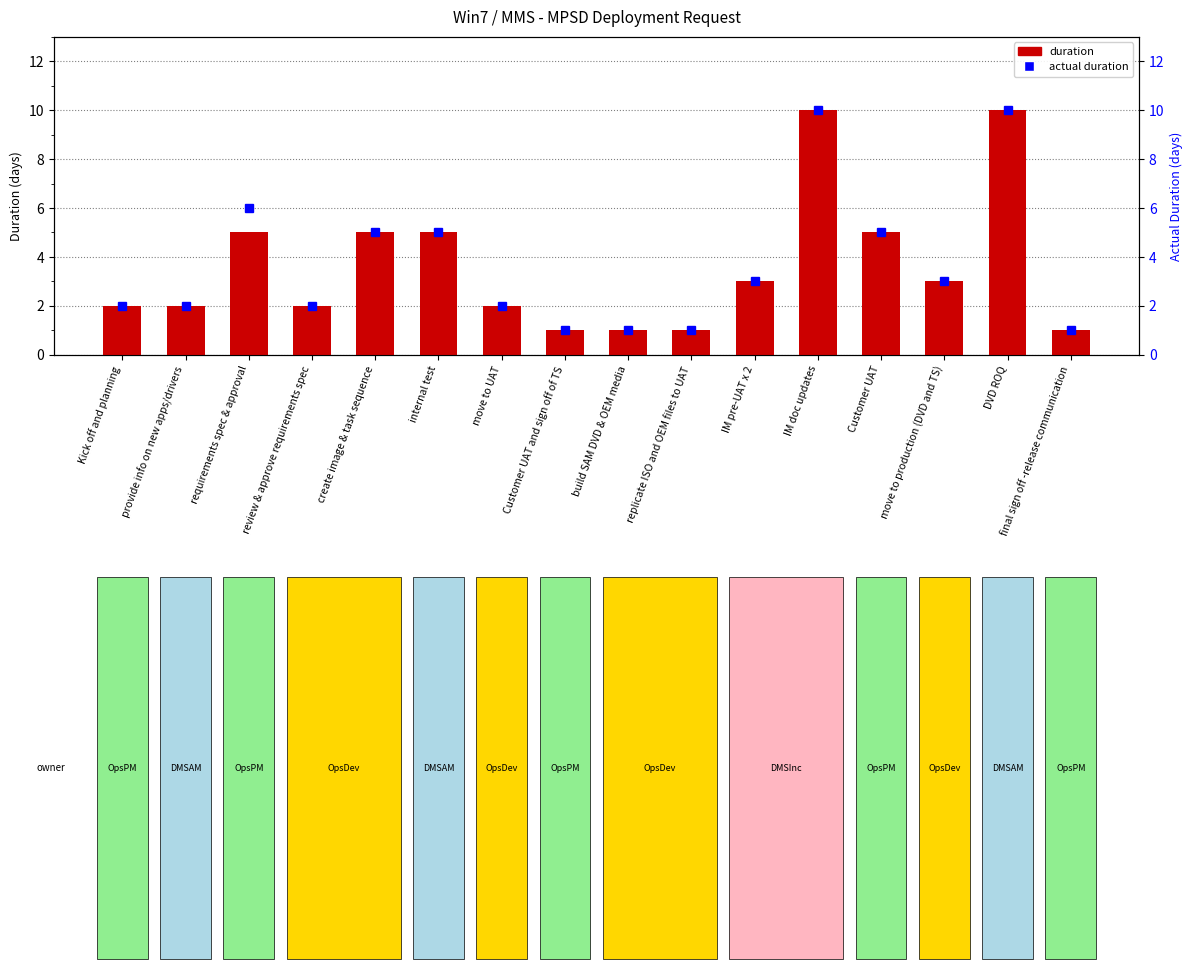

Reading left to right, list all the values displayed in this chart.

Kick off and planning=2	provide info on new apps/drivers=2	requirements spec & approval=5	review & approve requirements spec=2	create image & task sequence=5	internal test=5	move to UAT=2	Customer UAT and sign off of TS=1	build SAM DVD & OEM media=1	replicate ISO and OEM files to UAT=1	IM pre-UAT x 2=3	IM doc updates=10	Customer UAT=5	move to production (DVD and TS)=3	DVD ROQ=10	final sign off -release communication=1